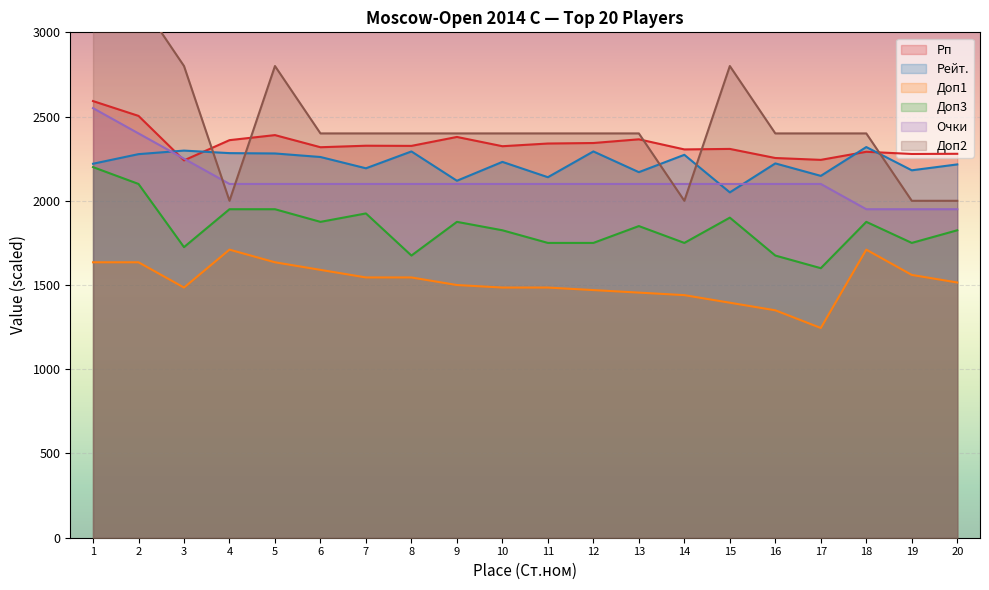

True or false: Доп1 and Очки cross at least once.

False